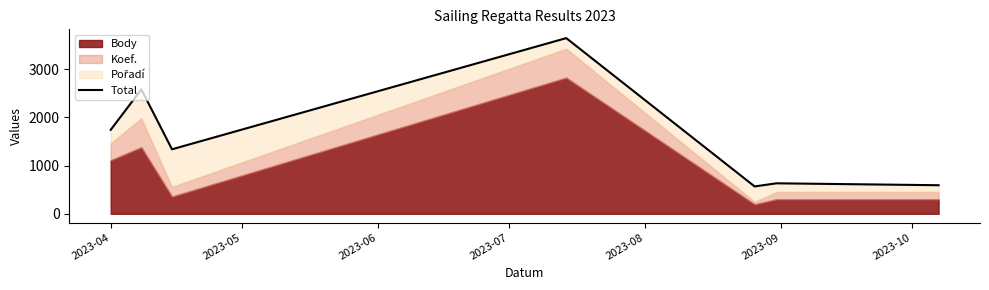

At which category does the chart reach its peak across all series?

2023-07